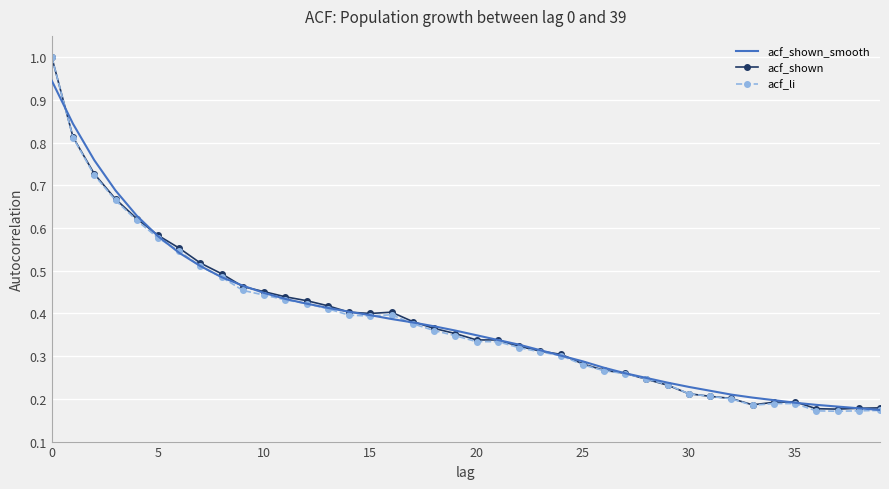

What is the maximum value for acf_shown?

1.0